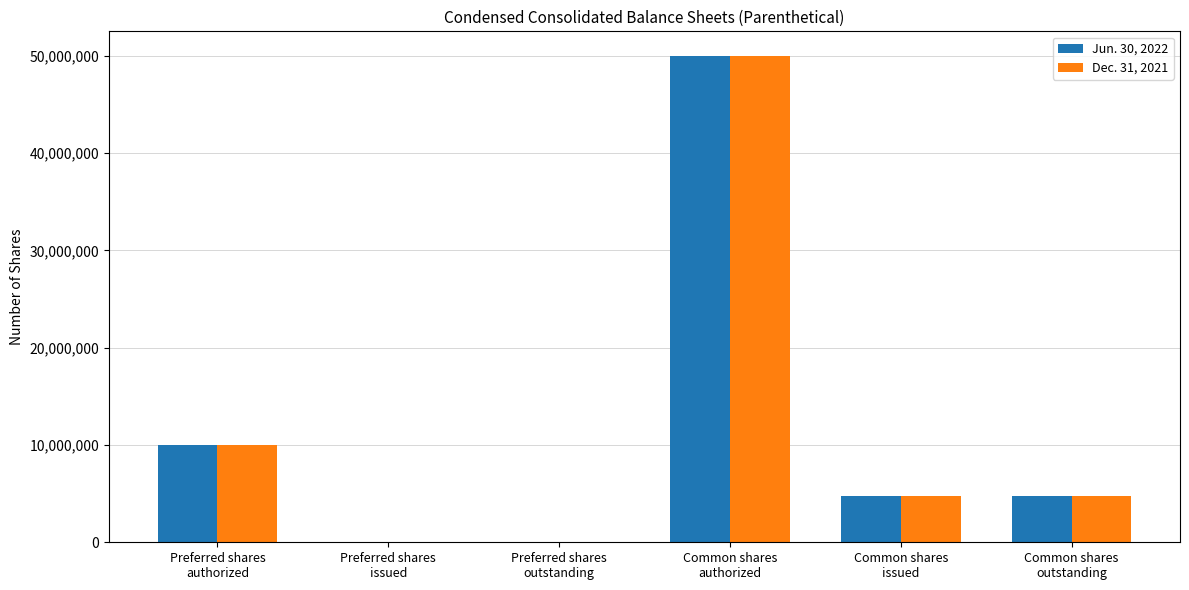

Reading left to right, transcribe all the data shown in this chart.

Jun. 30, 2022: Preferred shares
authorized=10000000	Preferred shares
issued=0	Preferred shares
outstanding=0	Common shares
authorized=50000000	Common shares
issued=4789834	Common shares
outstanding=4789834
Dec. 31, 2021: Preferred shares
authorized=10000000	Preferred shares
issued=0	Preferred shares
outstanding=0	Common shares
authorized=50000000	Common shares
issued=4789834	Common shares
outstanding=4789834